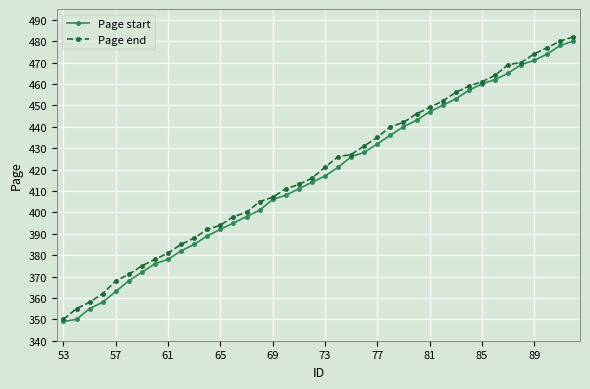

Does the chart display data point markers on the line(s)?

Yes